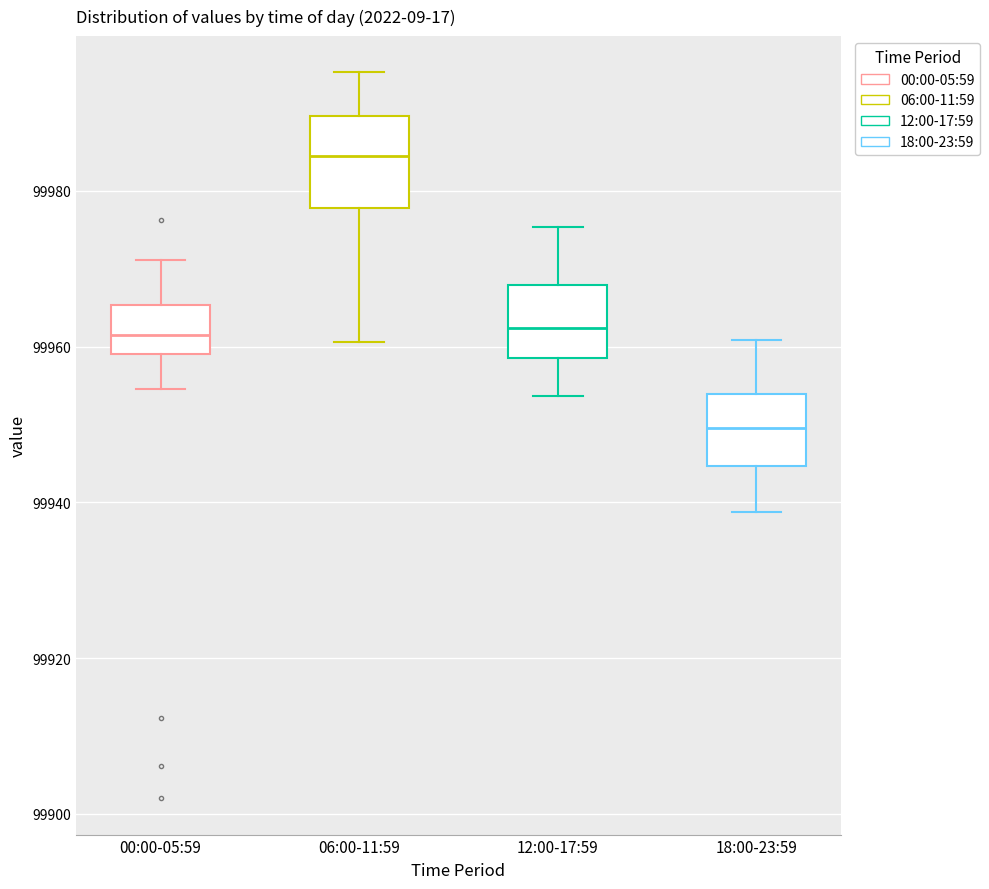

Comparing the boxes themselves (not the whiskers), which one is the tallest?

06:00-11:59